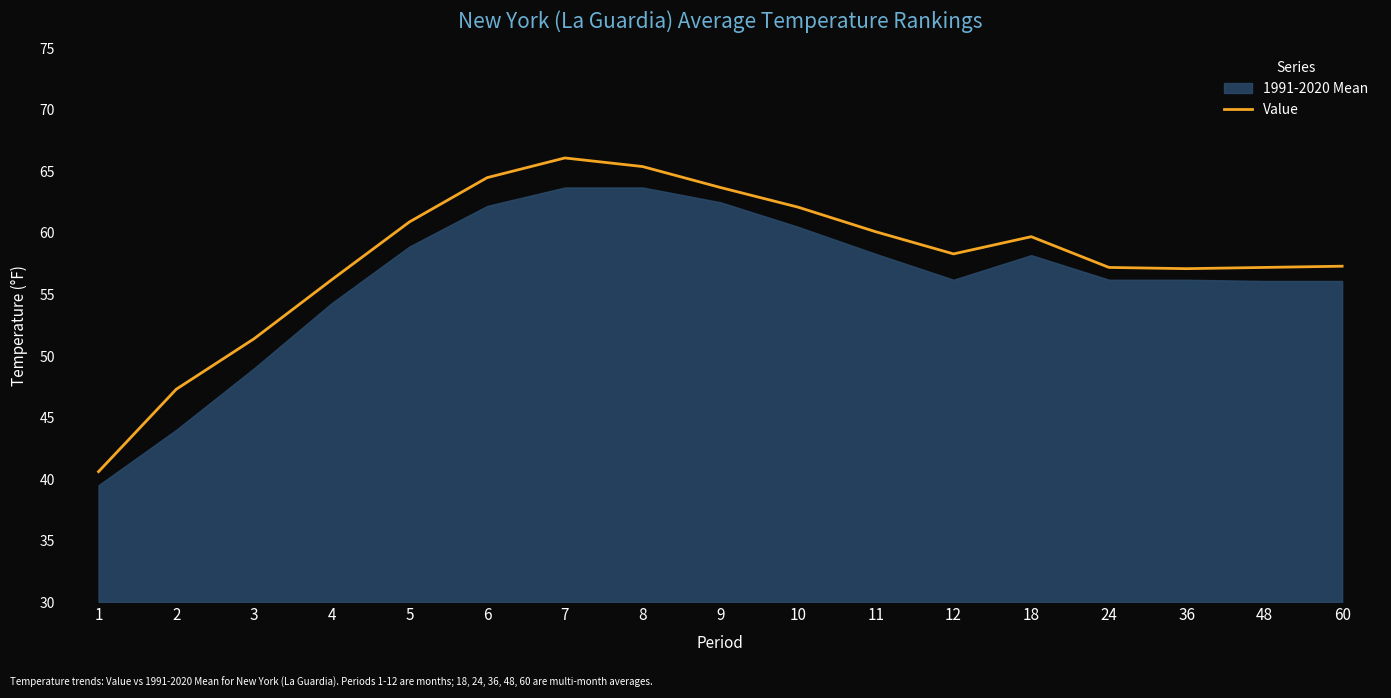

Read the Value value at 3.

51.4